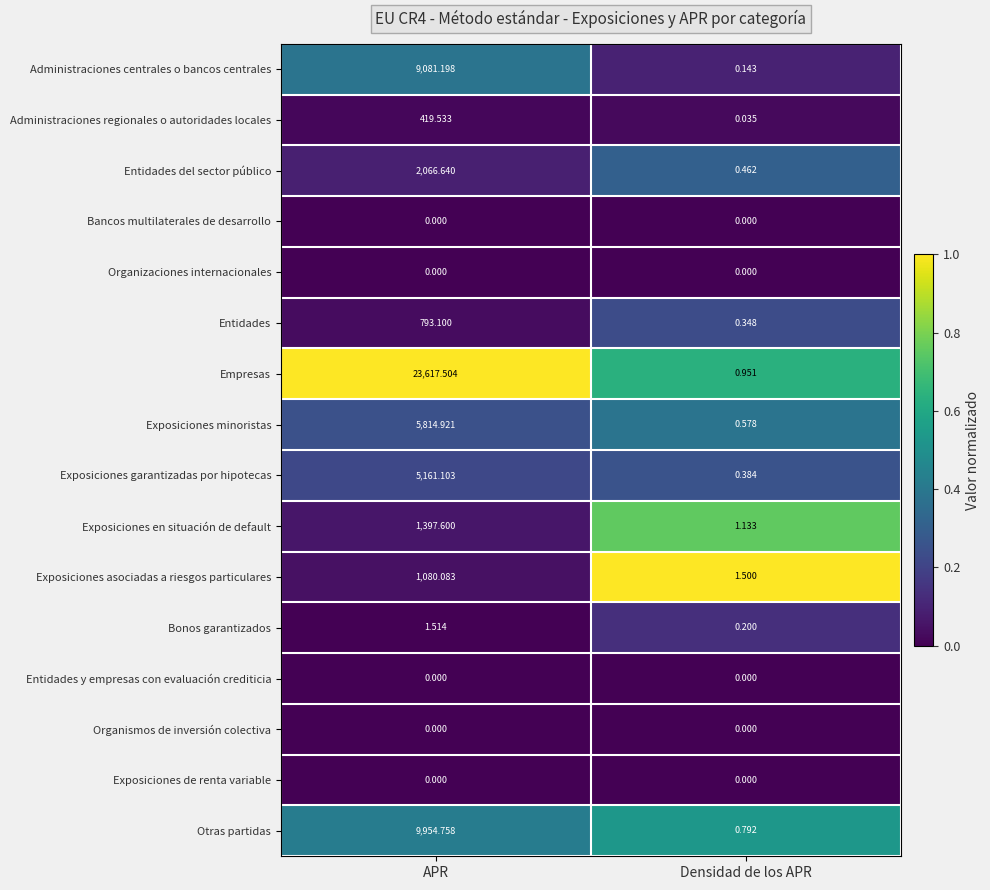

At which label does Entidades first exceed 793?

APR